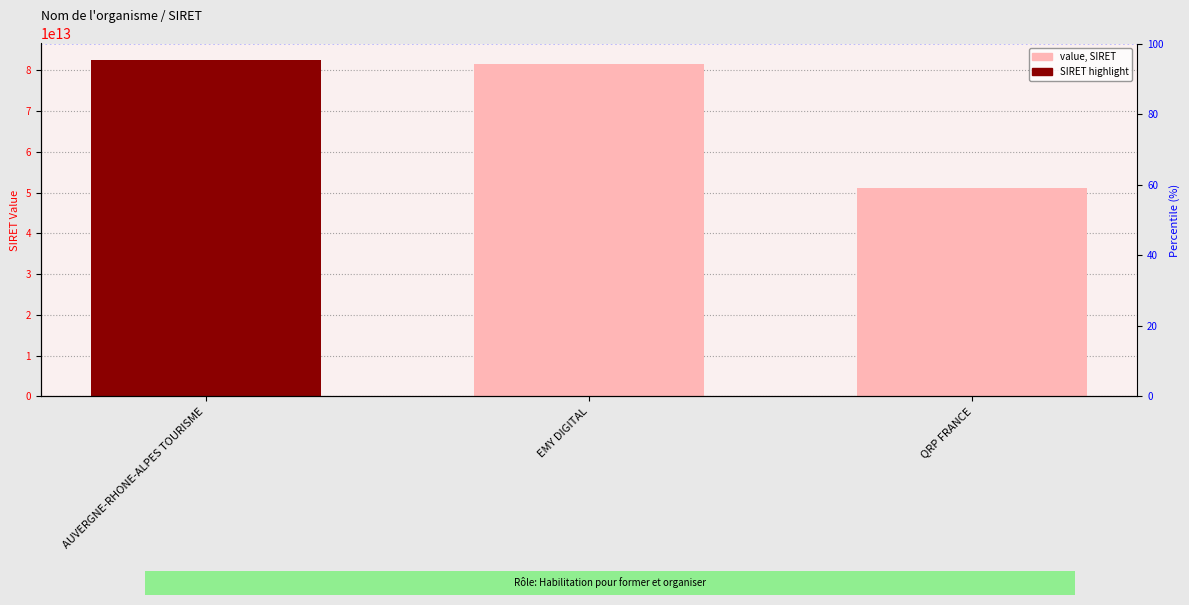

What is the label of the 2nd bar from the left?

EMY DIGITAL